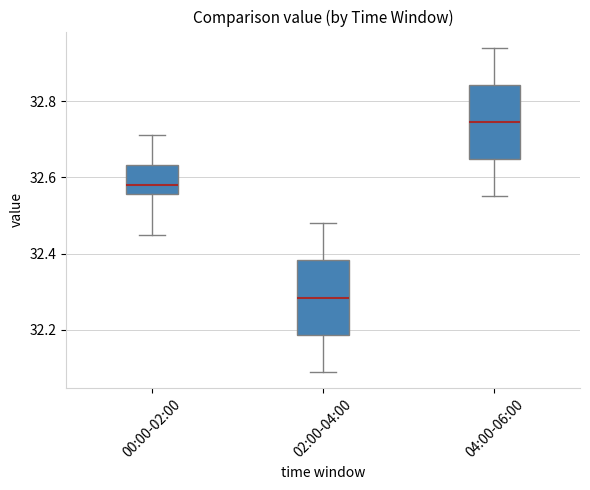

Where is the upper edge of the box for 00:00-02:00 on the y-axis? The values are not printed on the chart, so give them approximately, as read against the axis.

32.64